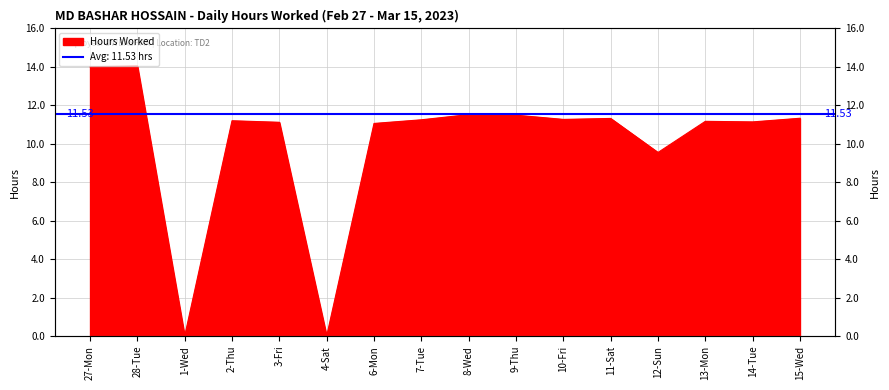

At which category does the data reach its first local valley?

1-Wed